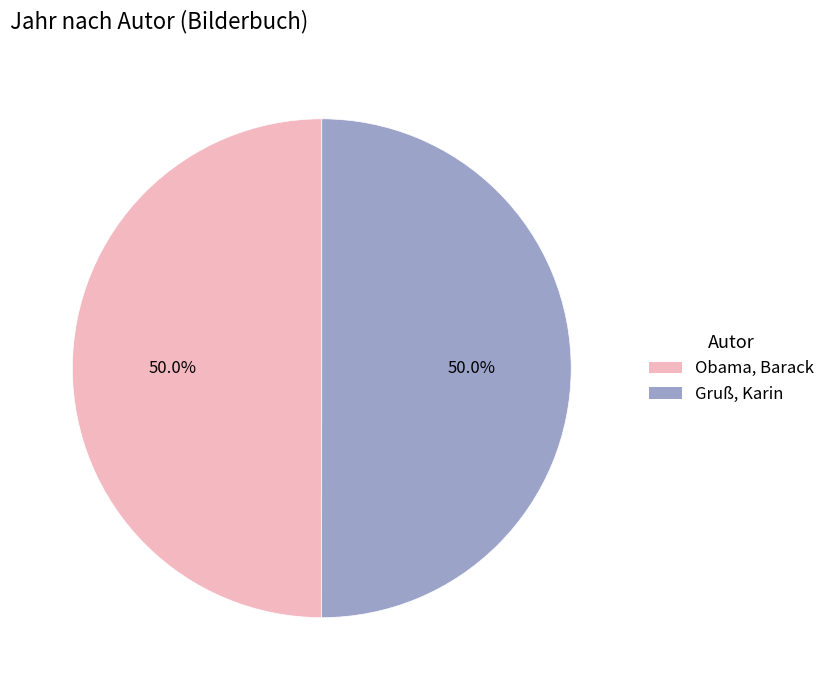

To the nearest percent, what is the combined percentage of Obama, Barack and Gruß, Karin?

100%